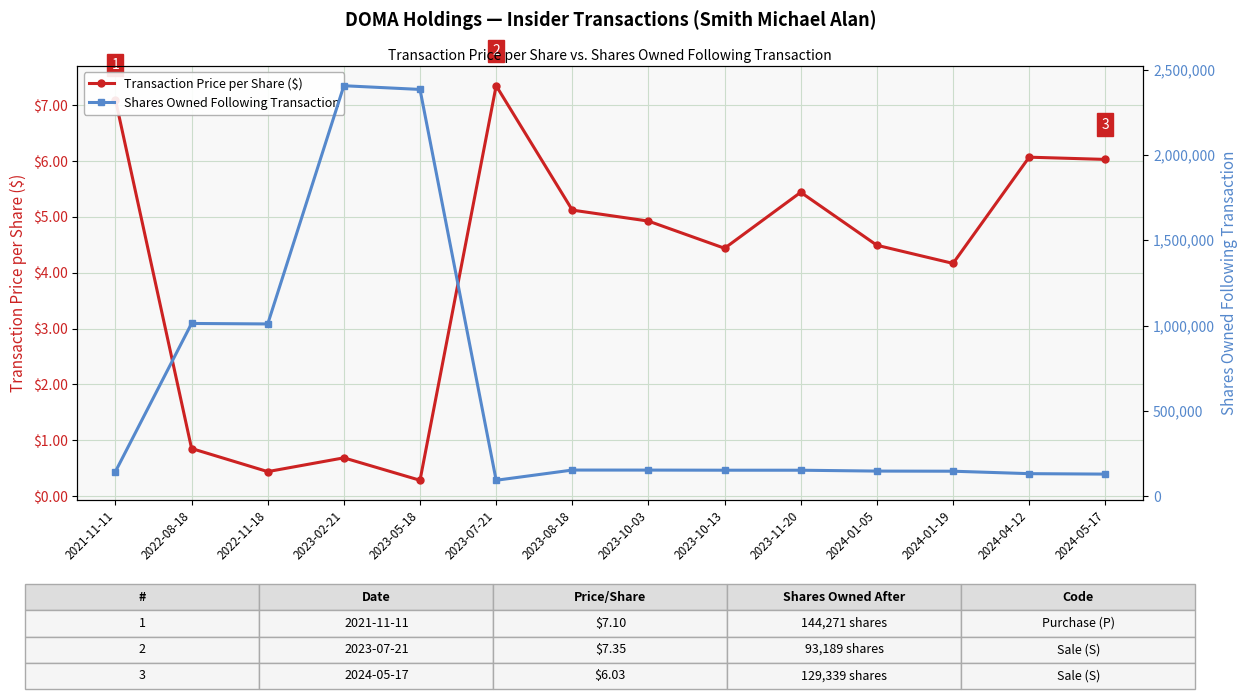

What position from the right is 2022-11-18?

12